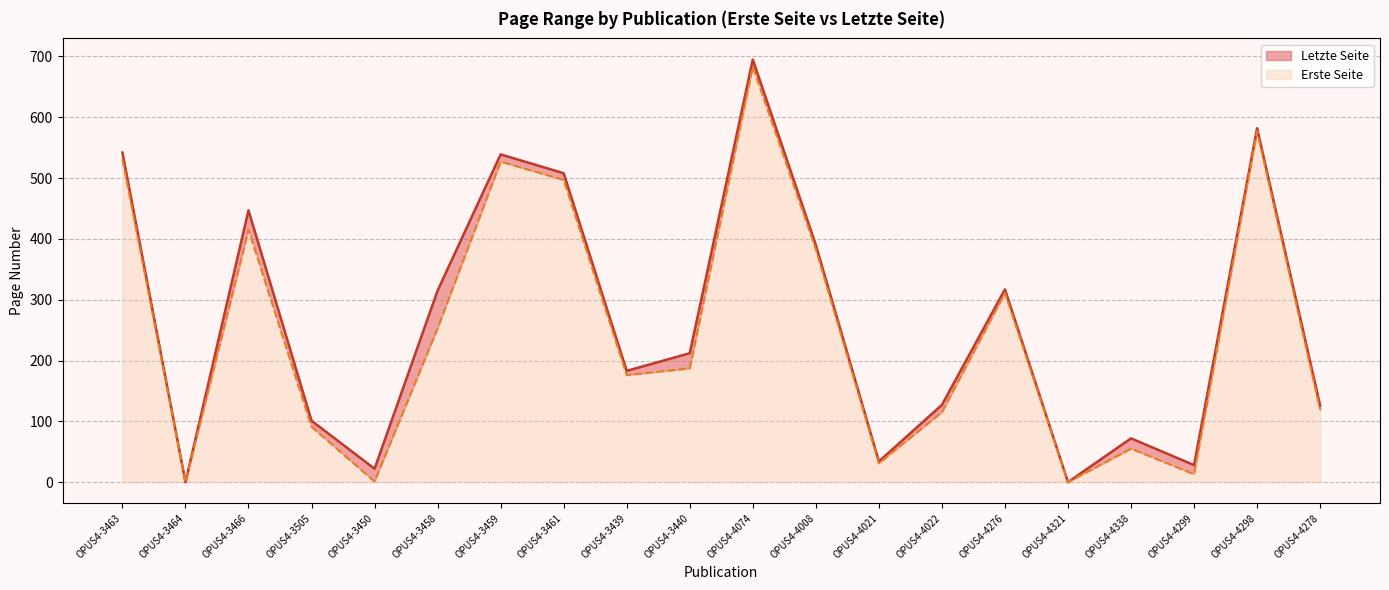

What is the label of the 10th point from the right?

OPUS4-4074